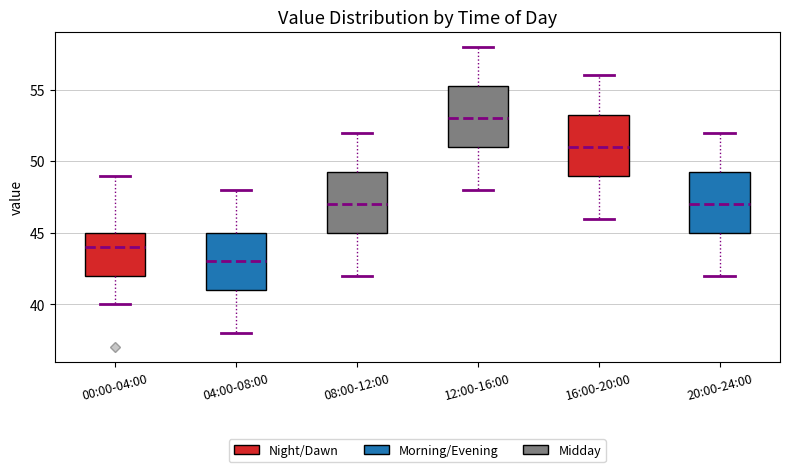

Reading left to right, read every box against the y-axis: the position of its median line, the range the box covers, and the ends of its whiskers. The values are not printed on the chart, so give them approximately, as read against the axis.

00:00-04:00: median 44.0, box 42.0 to 45.0, whiskers 40.0 to 49.0
04:00-08:00: median 43.0, box 41.0 to 45.0, whiskers 38.0 to 48.0
08:00-12:00: median 47.0, box 45.0 to 49.5, whiskers 42.0 to 52.0
12:00-16:00: median 53.0, box 51.0 to 55.5, whiskers 48.0 to 58.0
16:00-20:00: median 51.0, box 49.0 to 53.5, whiskers 46.0 to 56.0
20:00-24:00: median 47.0, box 45.0 to 49.5, whiskers 42.0 to 52.0